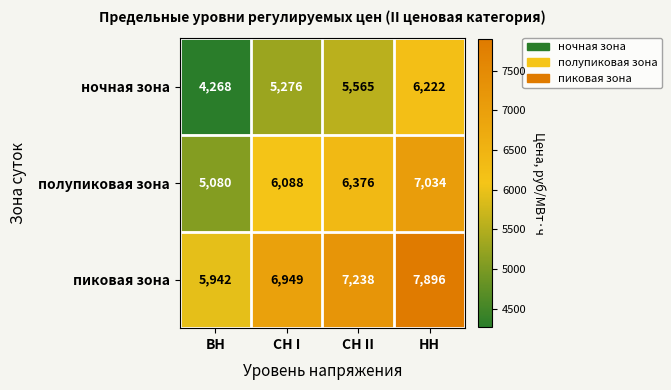

What is the difference between the полупиковая зона values at СН II and НН?

658